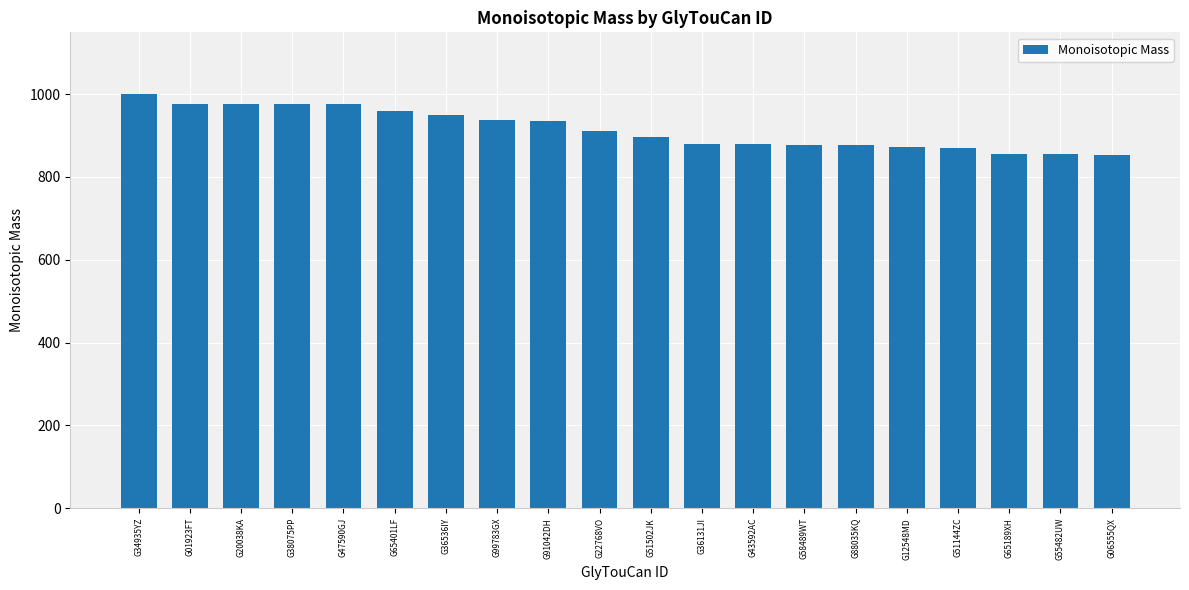

Does the chart contain stacked bars?

No